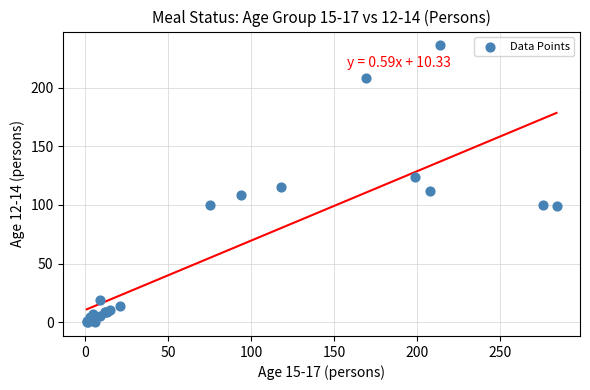

What Y value in the scatter plot is closest to 118?

115